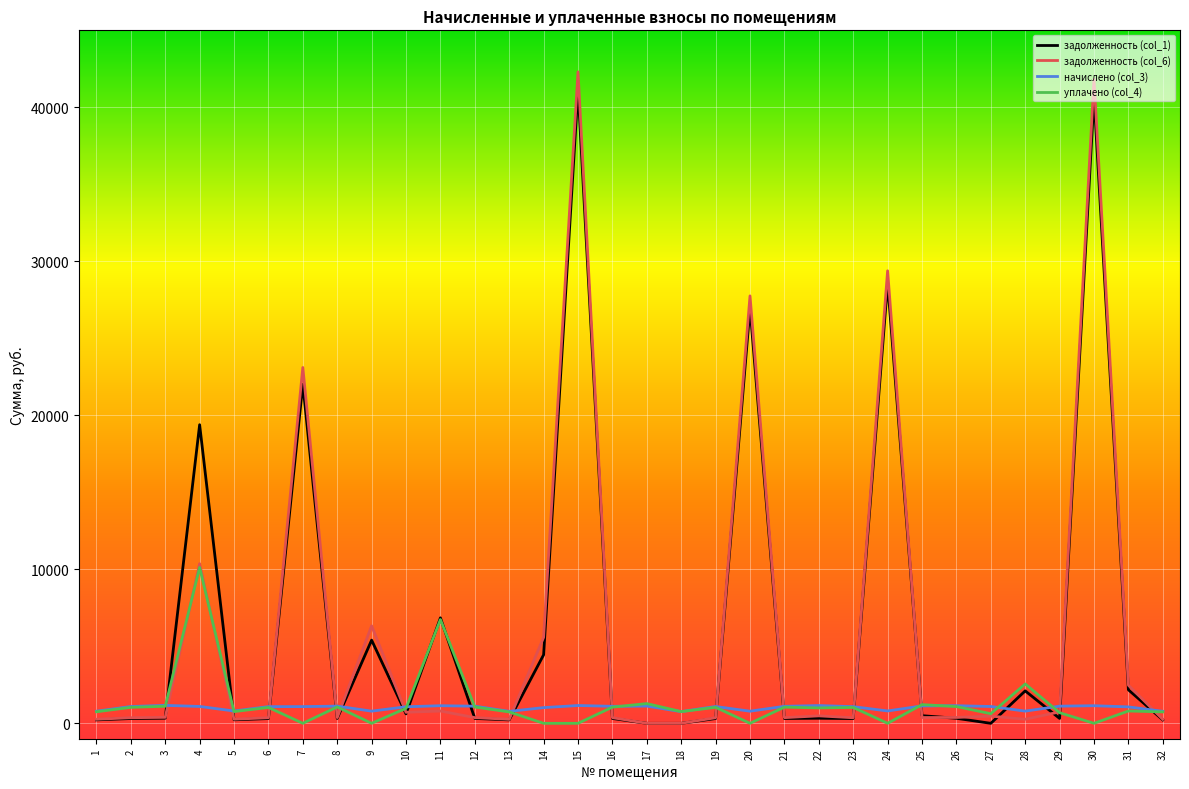

The value of задолженность (col_6) at 30 is 61240.8. True or false?

False